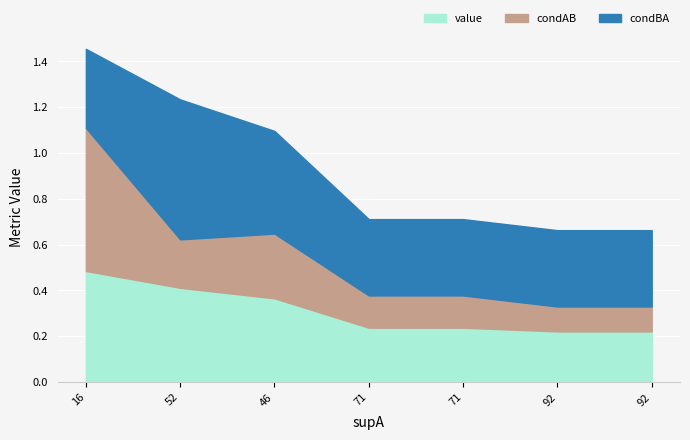

Between 71 and 92, which series saw the biggest shift?

condAB